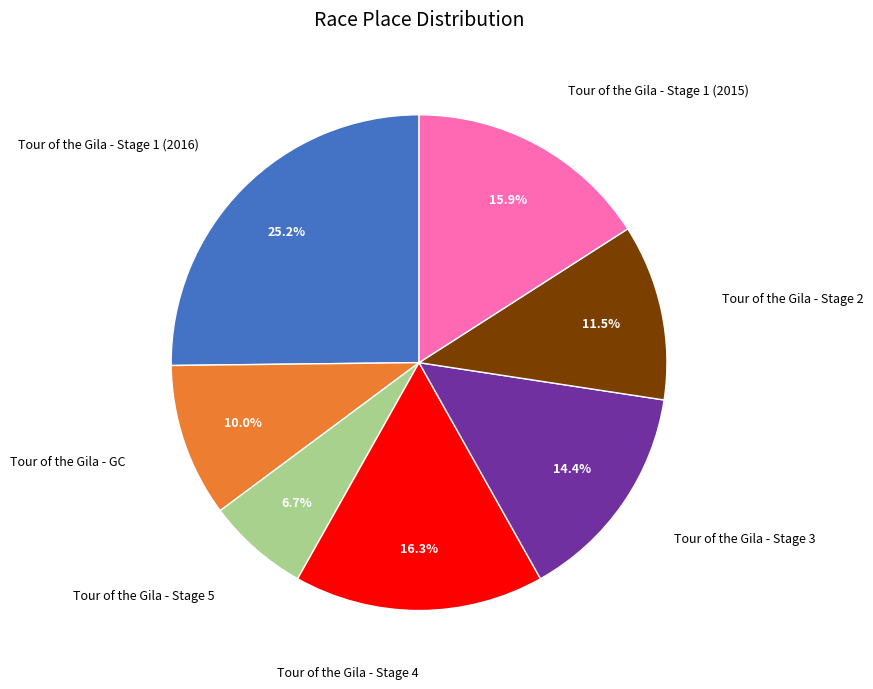

To the nearest percent, what is the difference between the largest and smallest slice percentages?

19%